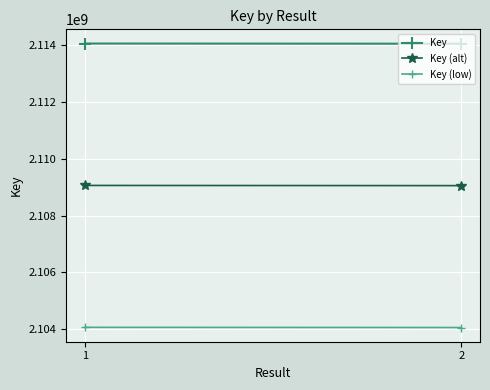

At how many categories does at least one series exceed 2112385507?

2